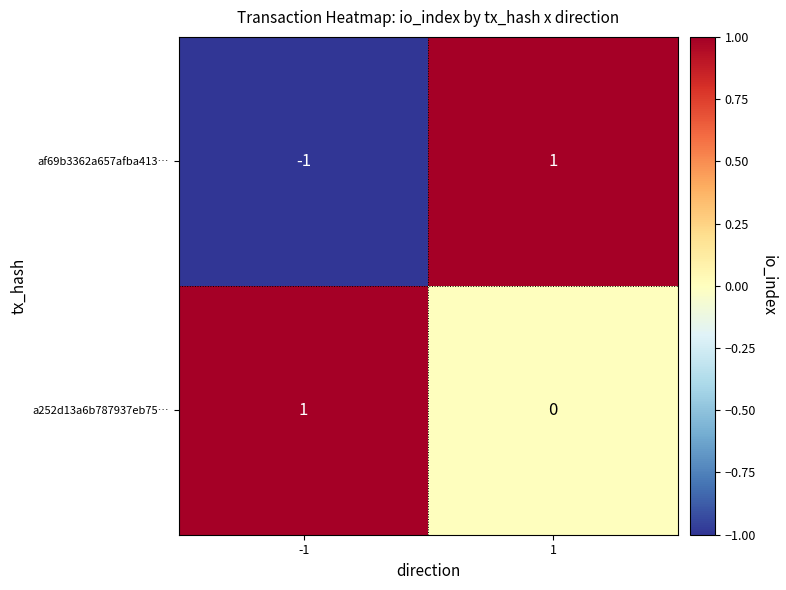

Is it true that a252d13a6b787937eb75… equals 1 at 1?

False